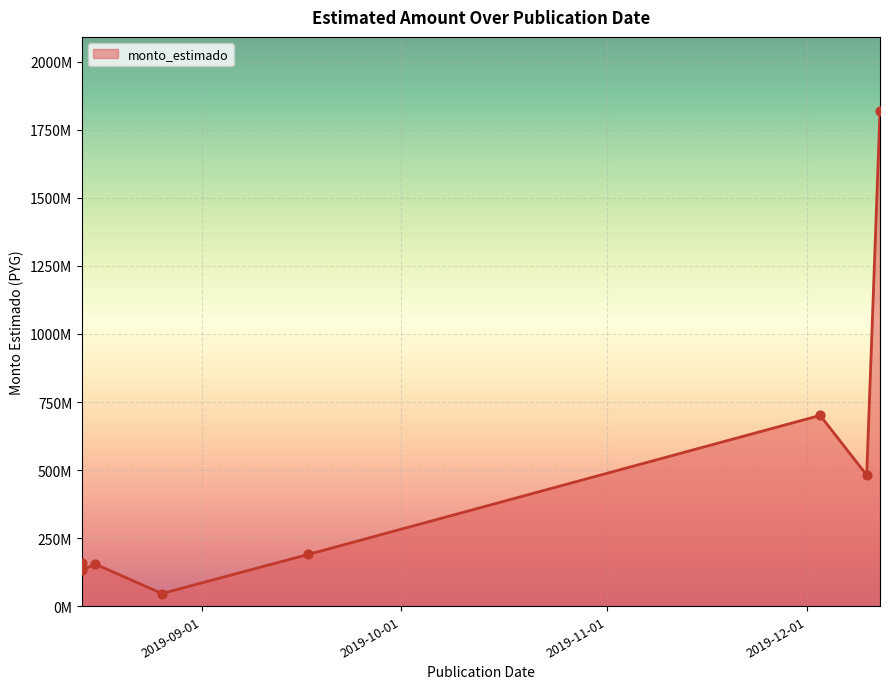

What is the ratio of the value at 2019-08-14 to the value at 2019-12-10?

0.3